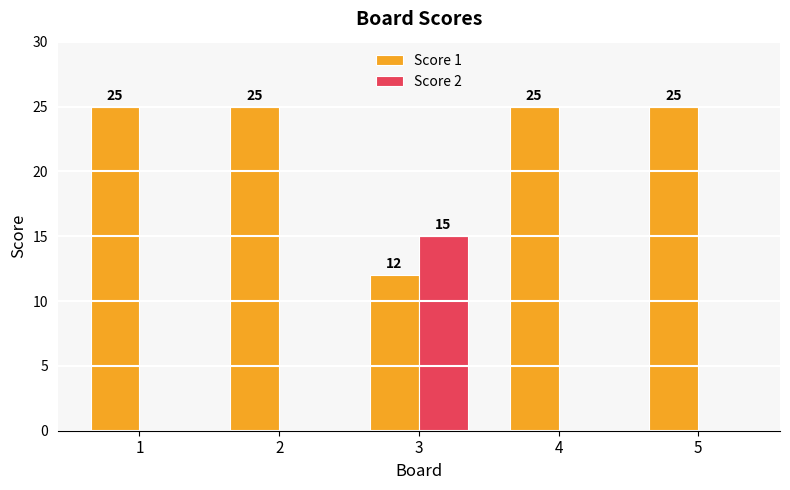

Where is Score 1 nearest to the value 18?

3